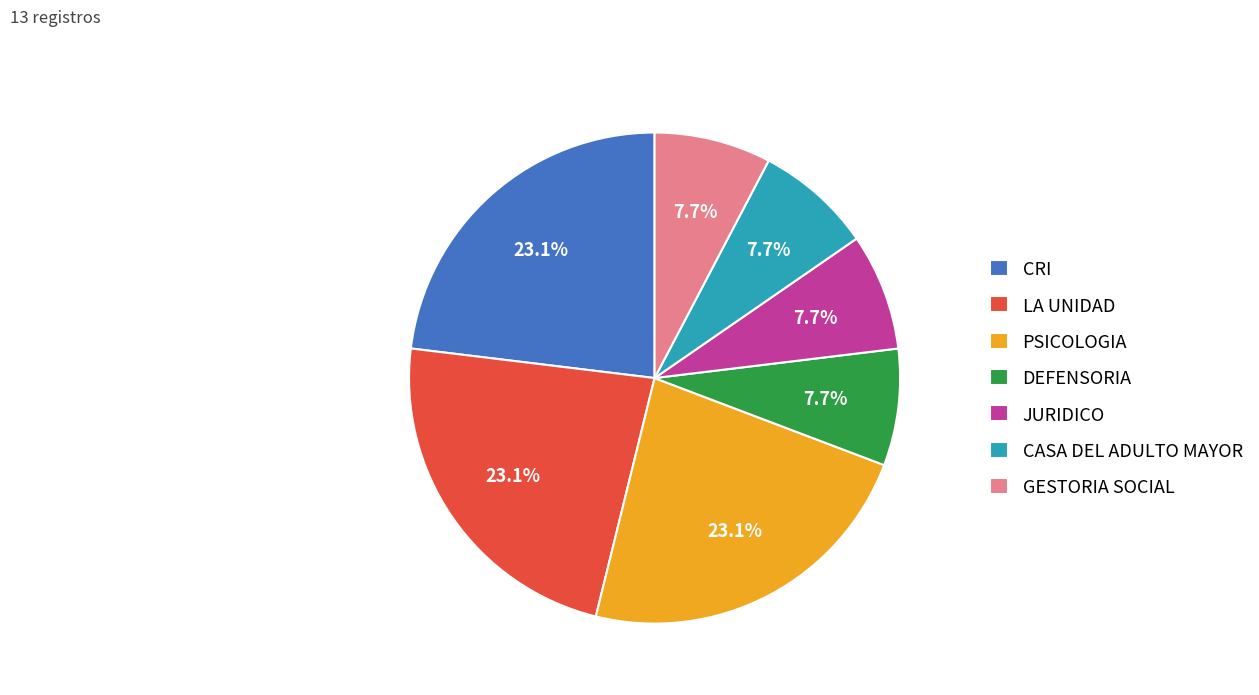

Does CASA DEL ADULTO MAYOR account for over 50% of the chart?

No